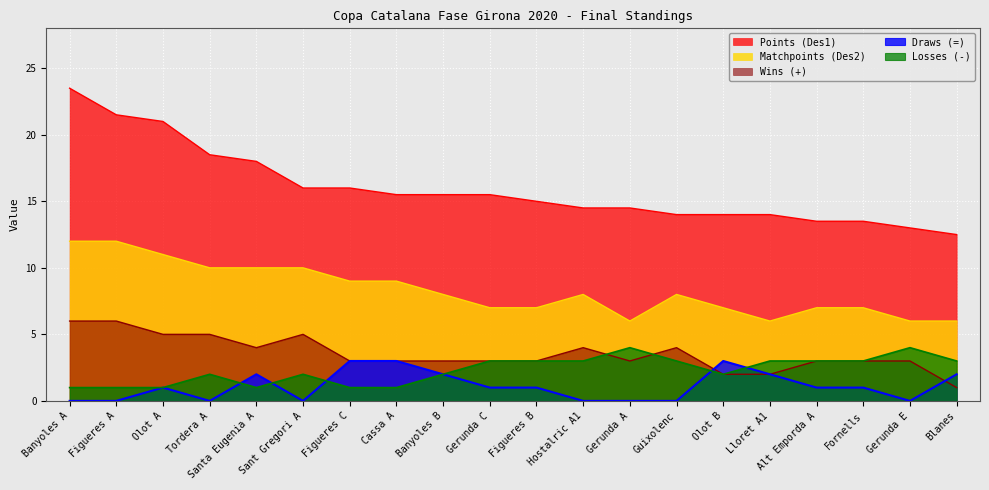

Reading left to right, extract all data points from this chart.

Wins (+): 6.0	6.0	5.0	5.0	4.0	5.0	3.0	3.0	3.0	3.0	3.0	4.0	3.0	4.0	2.0	2.0	3.0	3.0	3.0	1.0
Draws (=): 0.0	0.0	1.0	0.0	2.0	0.0	3.0	3.0	2.0	1.0	1.0	0.0	0.0	0.0	3.0	2.0	1.0	1.0	0.0	2.0
Losses (-): 1.0	1.0	1.0	2.0	1.0	2.0	1.0	1.0	2.0	3.0	3.0	3.0	4.0	3.0	2.0	3.0	3.0	3.0	4.0	3.0
Points (Des1): 23.5	21.5	21.0	18.5	18.0	16.0	16.0	15.5	15.5	15.5	15.0	14.5	14.5	14.0	14.0	14.0	13.5	13.5	13.0	12.5
Matchpoints (Des2): 12.0	12.0	11.0	10.0	10.0	10.0	9.0	9.0	8.0	7.0	7.0	8.0	6.0	8.0	7.0	6.0	7.0	7.0	6.0	6.0